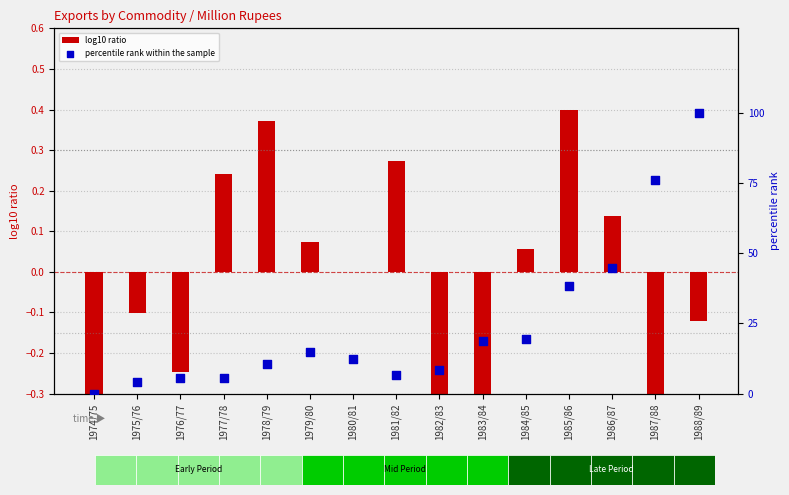

What is the total value across all series at 1982/83?

7.3